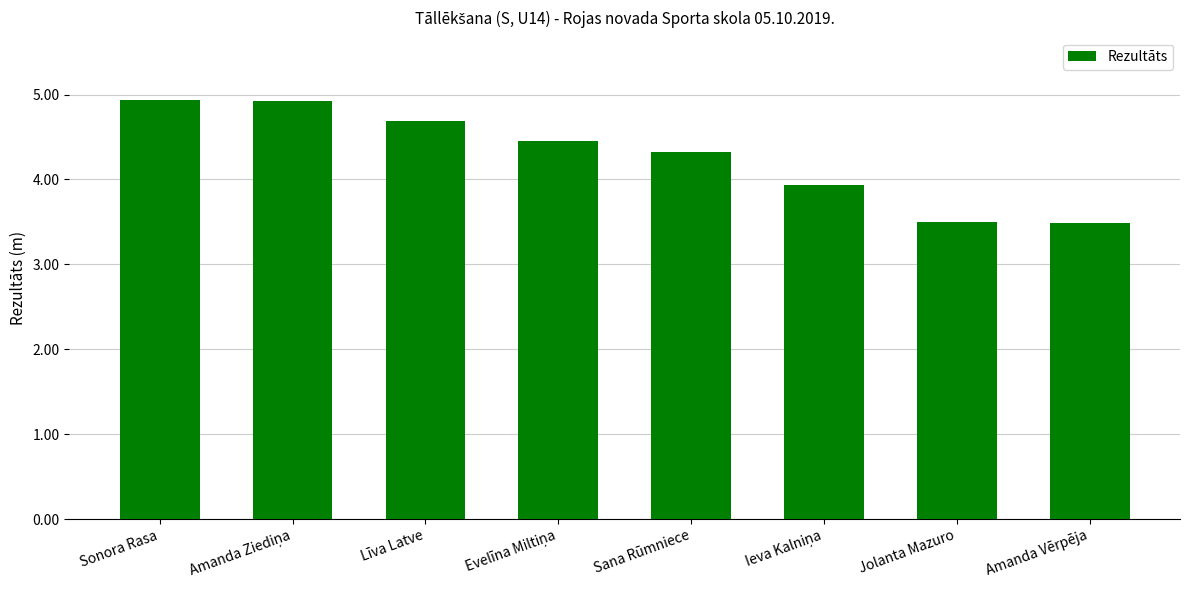

Reading left to right, list all the values displayed in this chart.

4.9	4.9	4.7	4.5	4.3	3.9	3.5	3.5